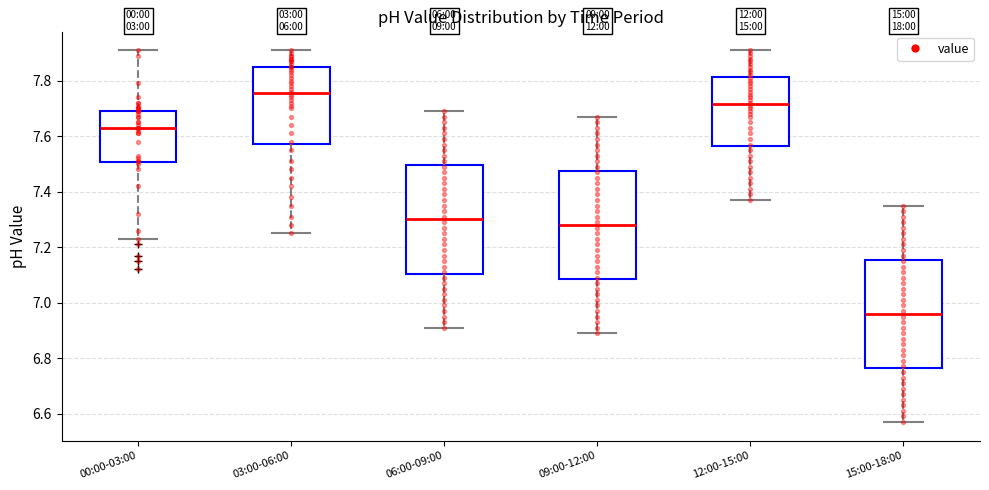

Reading left to right, read every box against the y-axis: the position of its median line, the range the box covers, and the ends of its whiskers. The values are not printed on the chart, so give them approximately, as read against the axis.

00:00-03:00: median 7.64, box 7.50 to 7.70, whiskers 7.24 to 7.92
03:00-06:00: median 7.76, box 7.58 to 7.86, whiskers 7.26 to 7.92
06:00-09:00: median 7.30, box 7.10 to 7.50, whiskers 6.92 to 7.70
09:00-12:00: median 7.28, box 7.08 to 7.48, whiskers 6.90 to 7.68
12:00-15:00: median 7.72, box 7.56 to 7.82, whiskers 7.38 to 7.92
15:00-18:00: median 6.96, box 6.76 to 7.16, whiskers 6.58 to 7.36